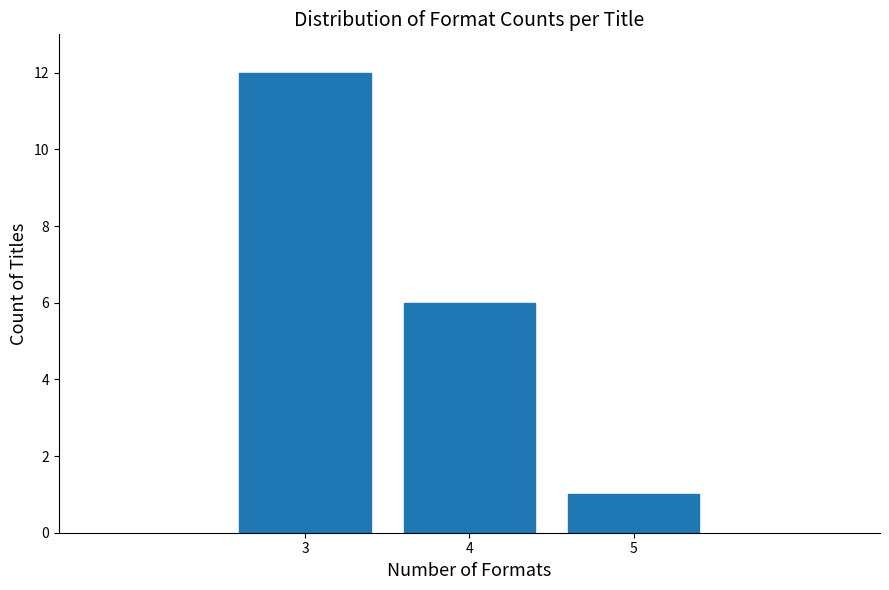

Reading right to left, list all the values displayed in this chart.

5=1	4=6	3=12